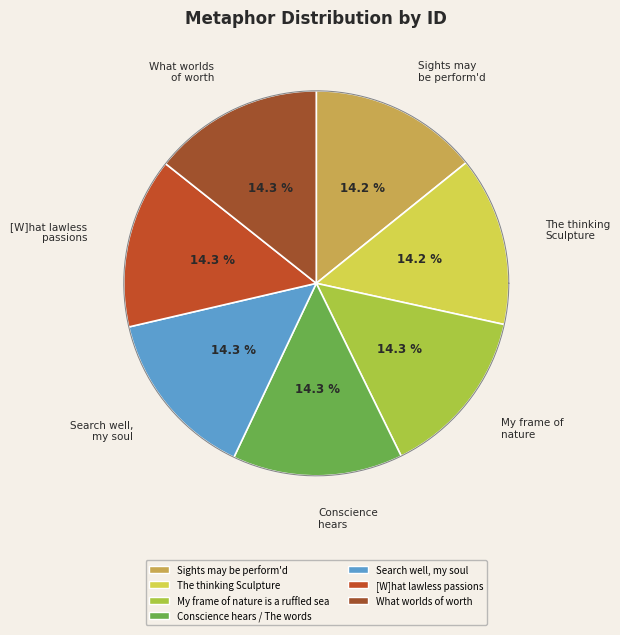

Is it true that My frame of nature is a ruffled sea is 28% of the pie?

False